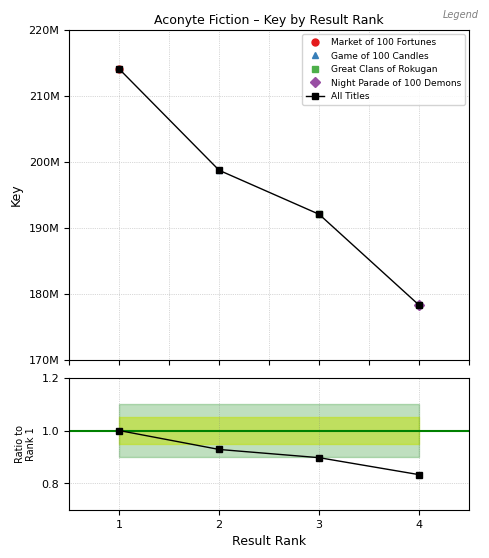

How many Ratio to Rank 1 values are between 0 and 1?

4